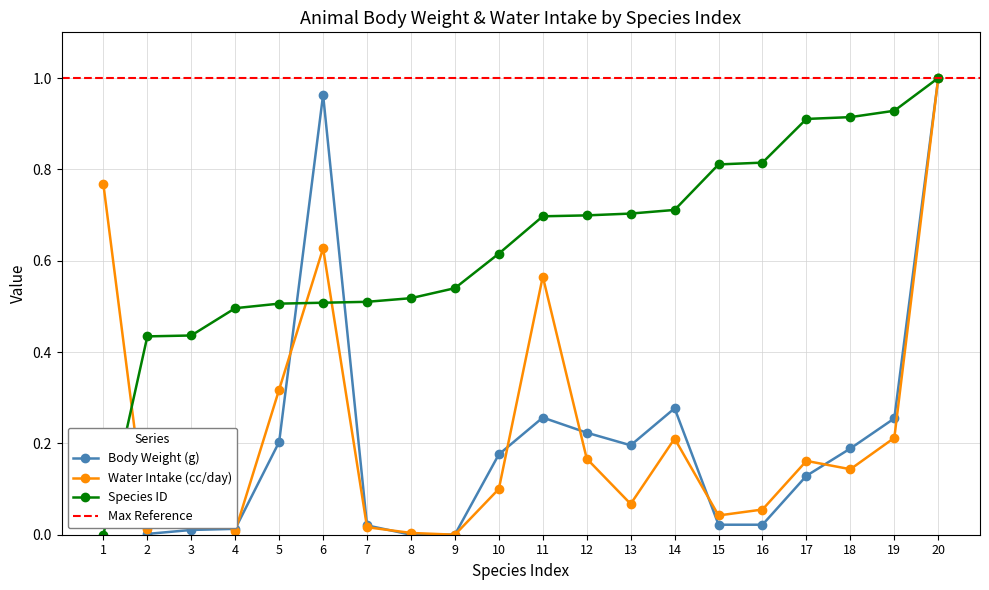

Which series changed the most between 1 and 6?

Body Weight (g)